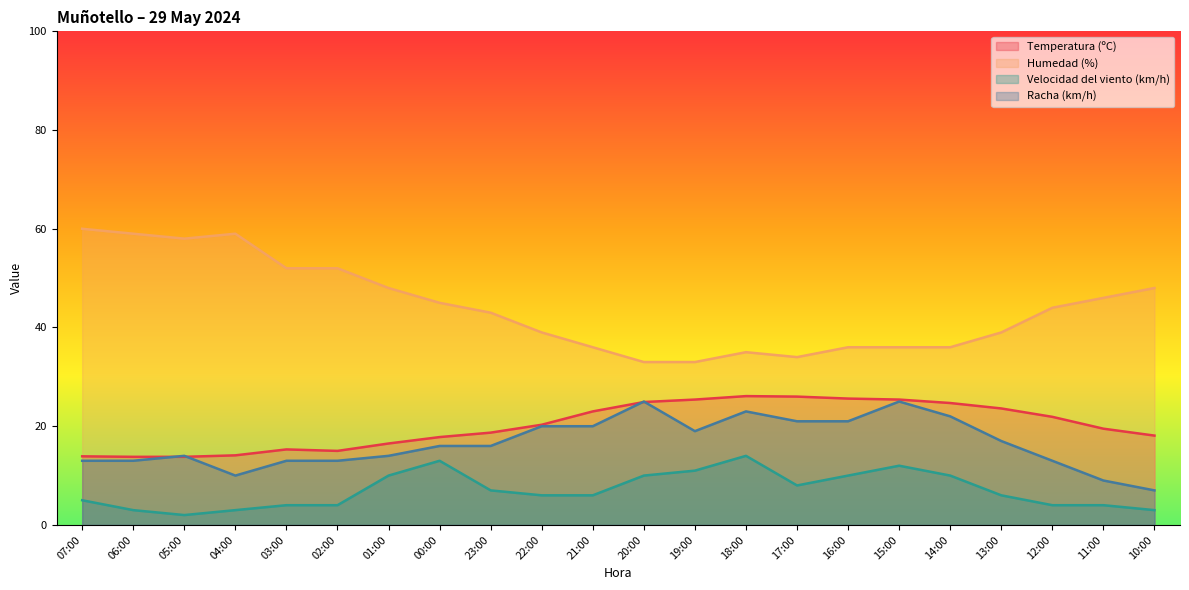

What is the value of the Racha (km/h) point at the 1st from the left?

13.0